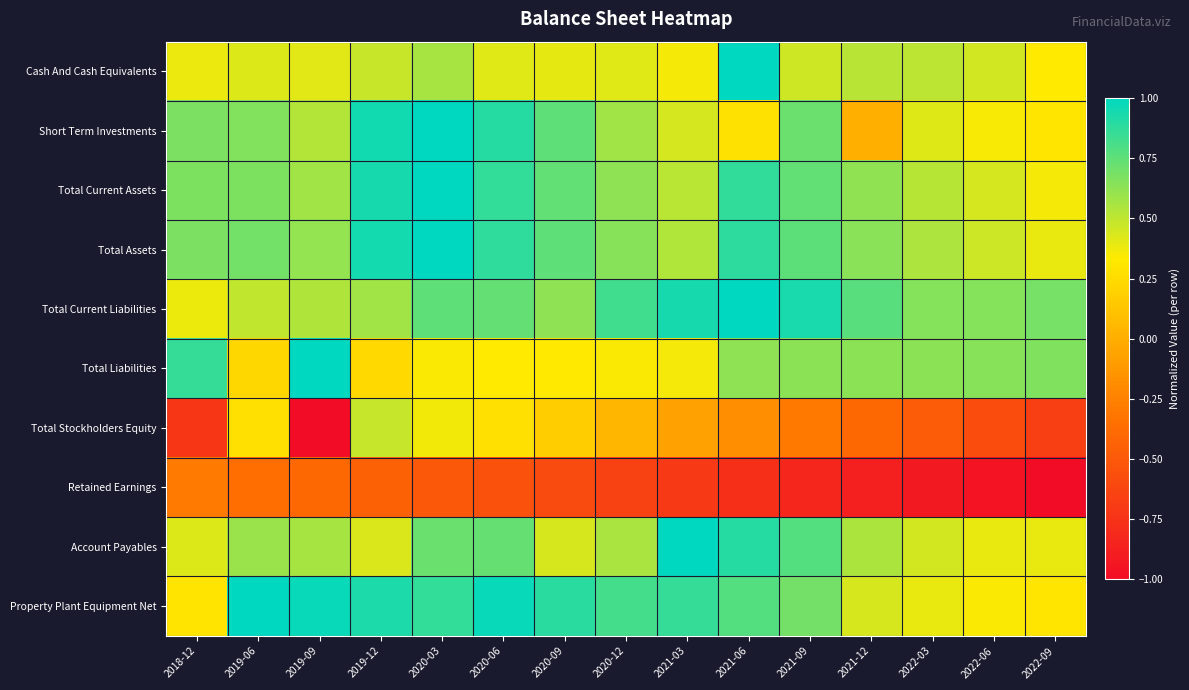

Rank the series by their maximum value, from highest to lowest.

Cash And Cash Equivalents, Short Term Investments, Total Current Assets, Total Assets, Total Current Liabilities, Total Liabilities, Account Payables, Property Plant Equipment Net, Total Stockholders Equity, Retained Earnings